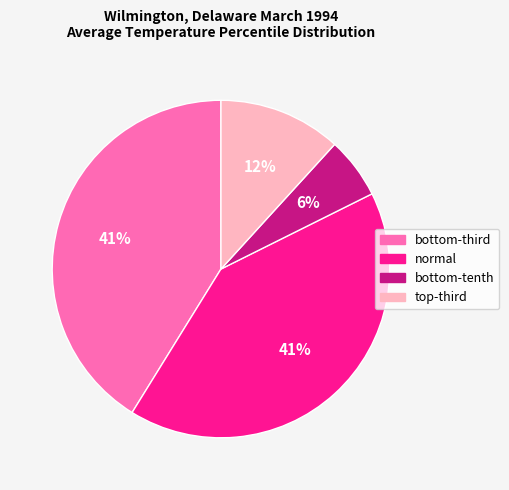

What is the smallest slice in the pie chart?

bottom-tenth